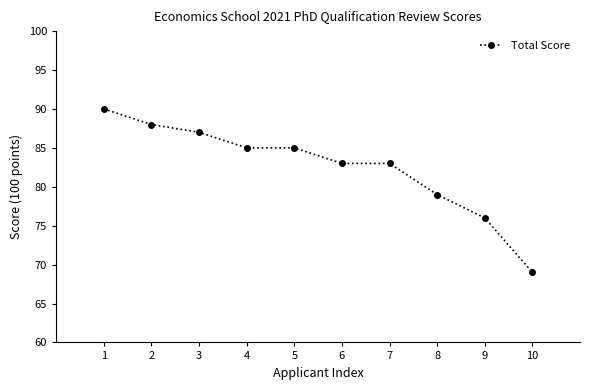

Does the chart display data point markers on the line(s)?

Yes